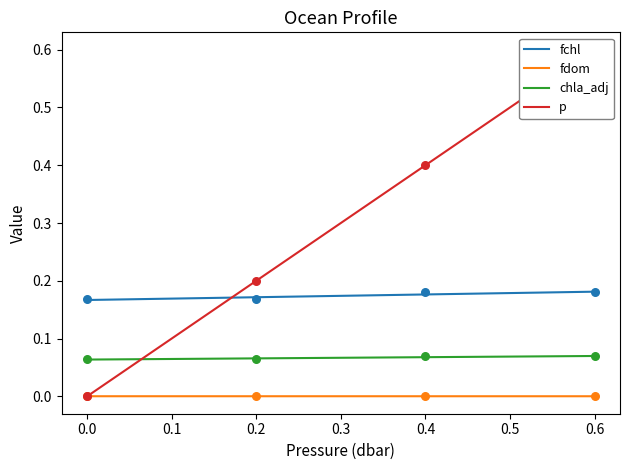

Which series has the largest total across all categories?

p